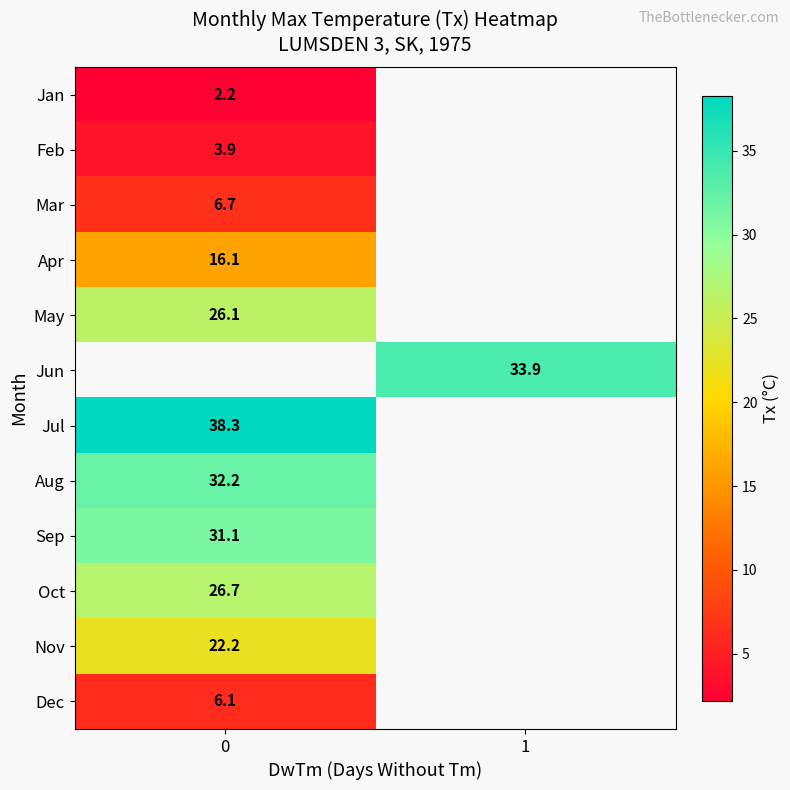

True or false: Aug has a value of 32.2 at 0.

True